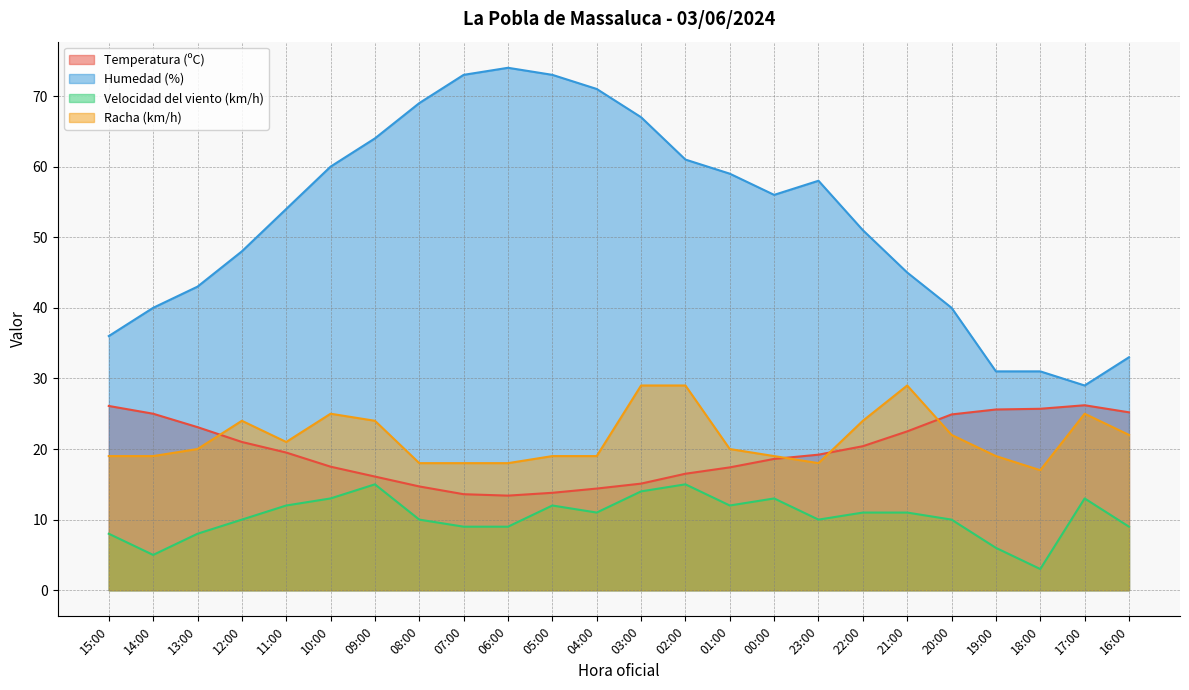

Rank the categories by Humedad (%) value from lowest to highest.

17:00, 19:00, 18:00, 16:00, 15:00, 14:00, 20:00, 13:00, 21:00, 12:00, 22:00, 11:00, 00:00, 23:00, 01:00, 10:00, 02:00, 09:00, 03:00, 08:00, 04:00, 07:00, 05:00, 06:00